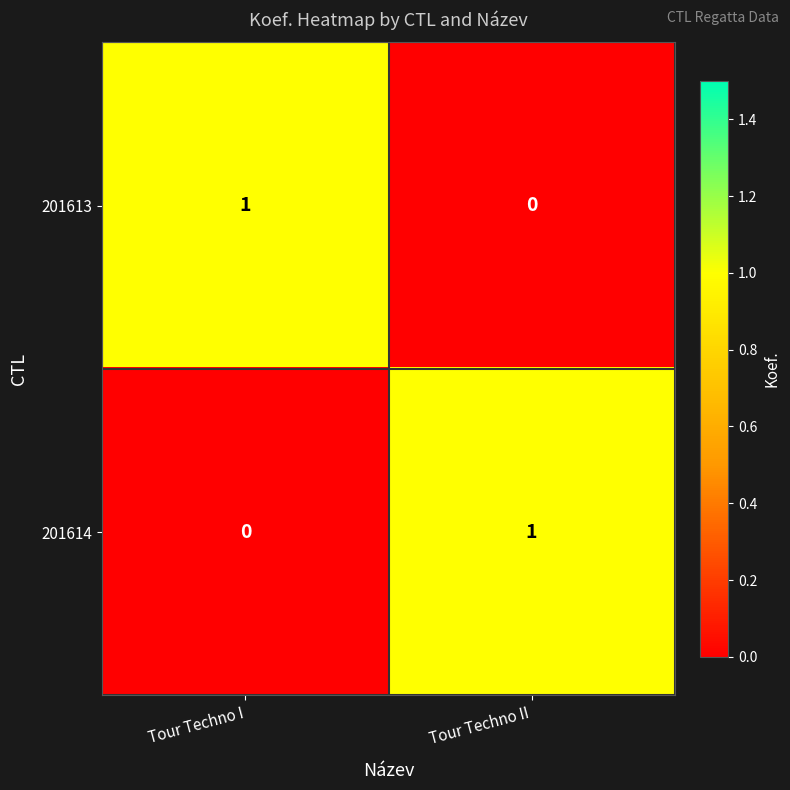

Reading right to left, what are all the values shown in this chart?

201613: Tour Techno II=0	Tour Techno I=1
201614: Tour Techno II=1	Tour Techno I=0